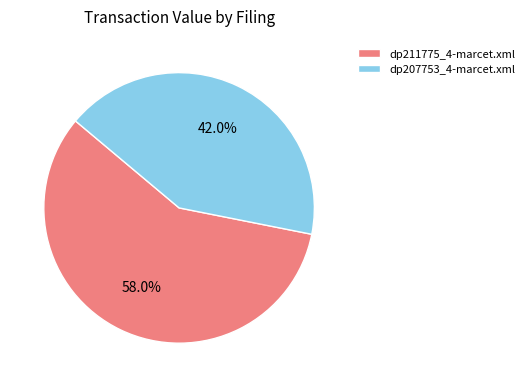

The dp211775_4-marcet.xml slice represents 58% of the pie. True or false?

True